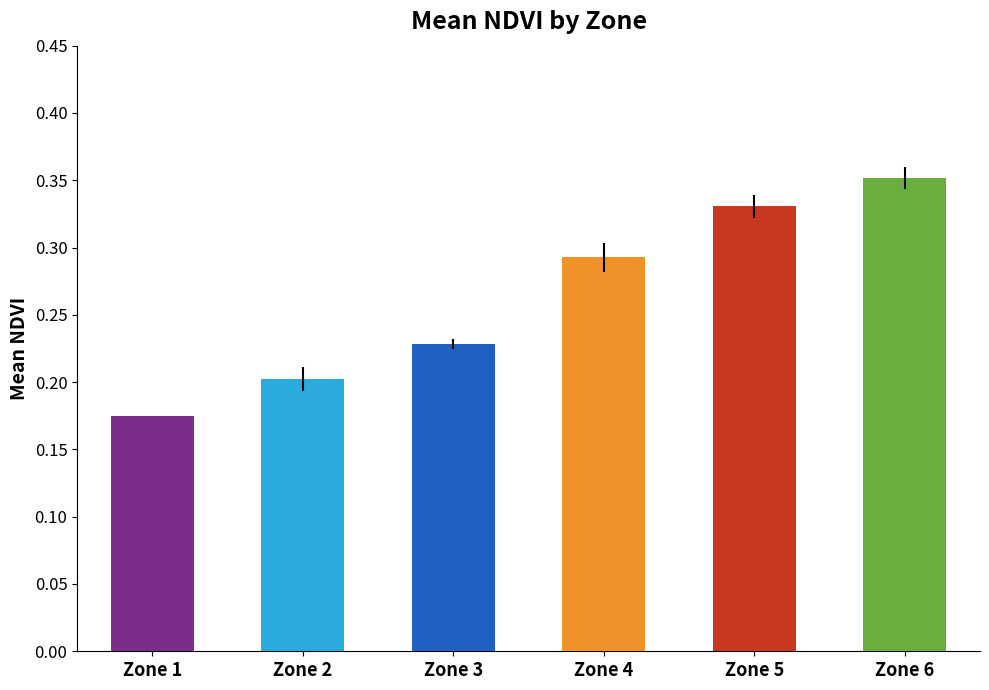

Which series changed the most between 2 and 5?

mean_NDVI